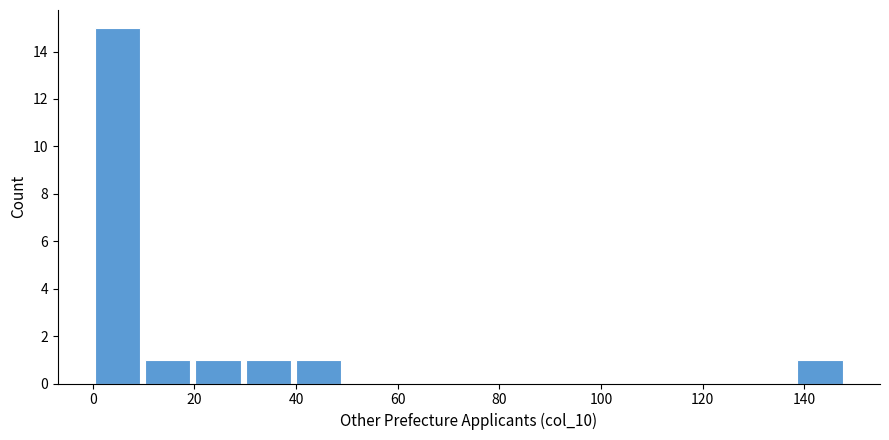

How tall is the bar that spans 138 to 148 on the x-axis? Neither the bar edges nor the heights are printed on the chart, so give them approximately, as read against the axes.

1